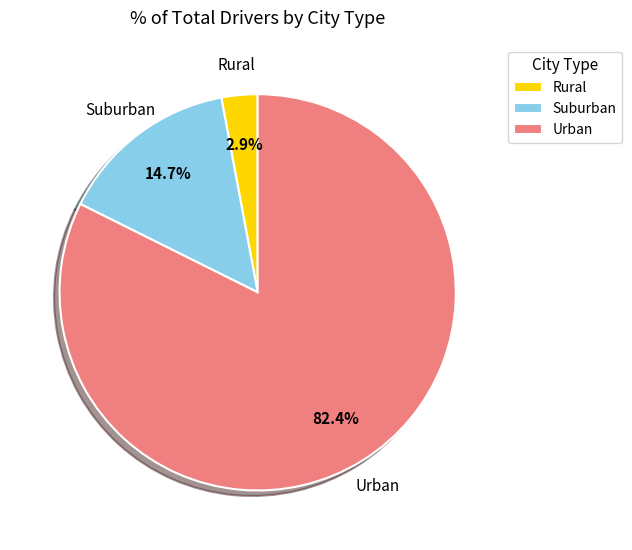

What percentage do Suburban and Rural together represent?

17.6%